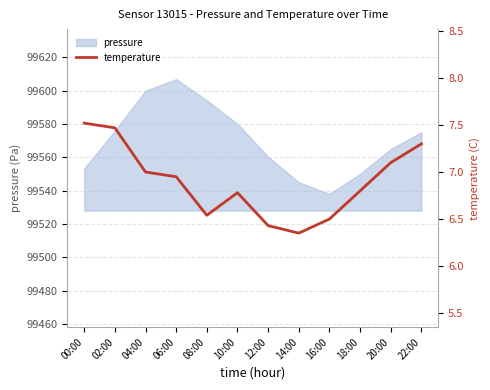

The pressure series shows 146207.3 at 18:00. True or false?

False